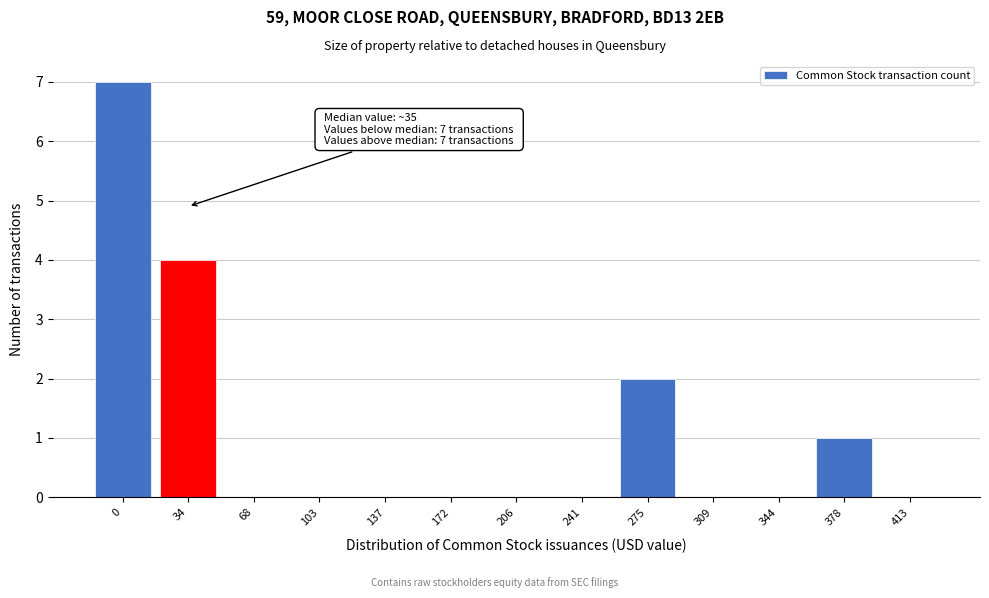

Reading left to right, what are all the values shown in this chart?

0=7	34=4	68=0	103=0	137=0	172=0	206=0	241=0	275=2	309=0	344=0	378=1	413=0